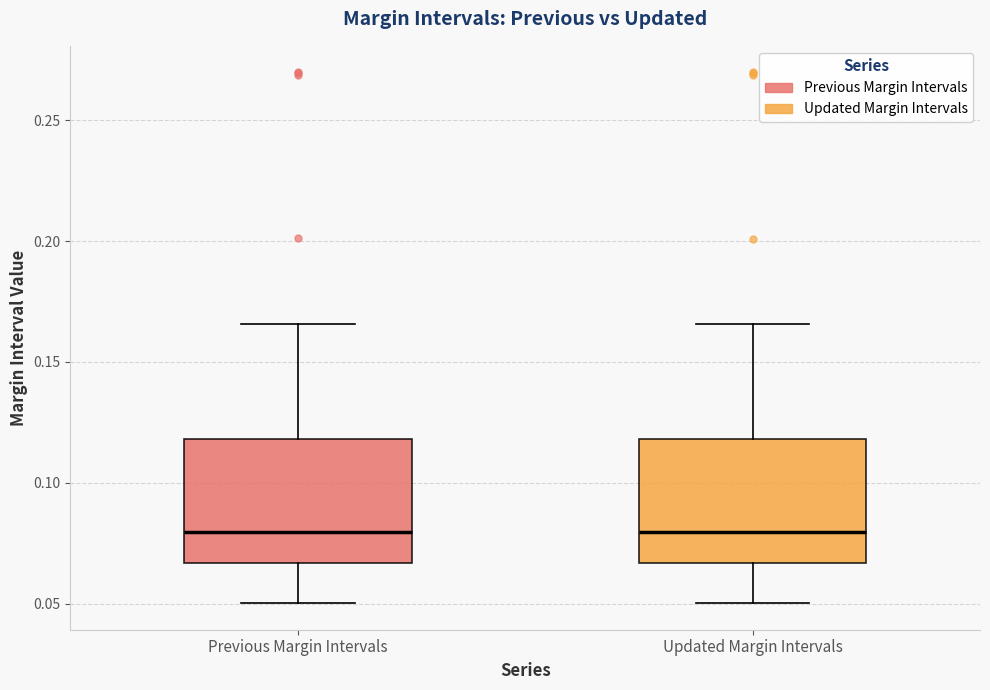

Reading left to right, read every box against the y-axis: the position of its median line, the range the box covers, and the ends of its whiskers. The values are not printed on the chart, so give them approximately, as read against the axis.

Previous Margin Intervals: median 0.080, box 0.065 to 0.120, whiskers 0.050 to 0.165
Updated Margin Intervals: median 0.080, box 0.065 to 0.120, whiskers 0.050 to 0.165